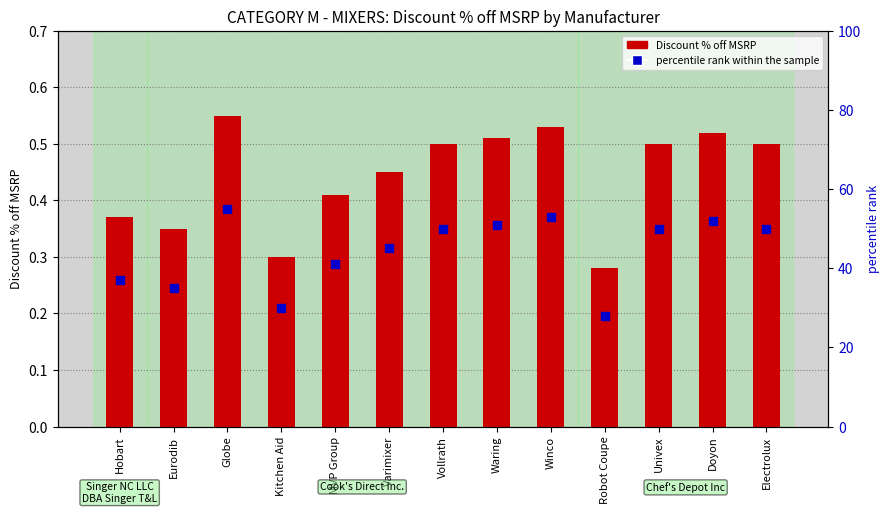

Is the value of percentile rank within the sample at Varimixer greater than the value of Discount % off MSRP at Waring?

Yes